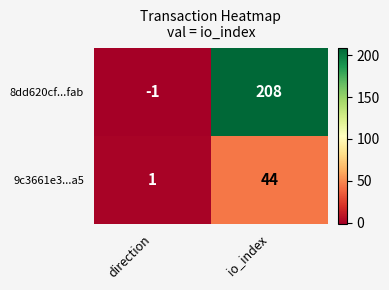

True or false: 9c3661e3...a5 has a value of 16 at io_index.

False